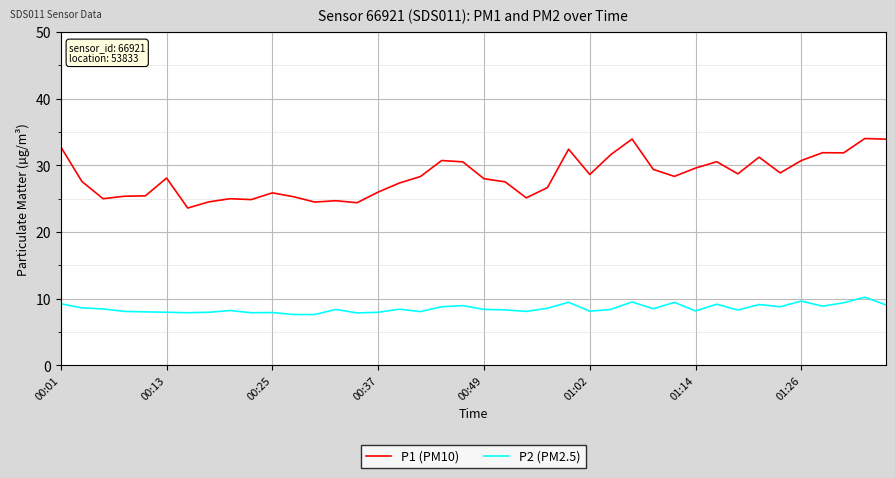

List the series in order of their peak value, highest first.

P1 (PM10), P2 (PM2.5)